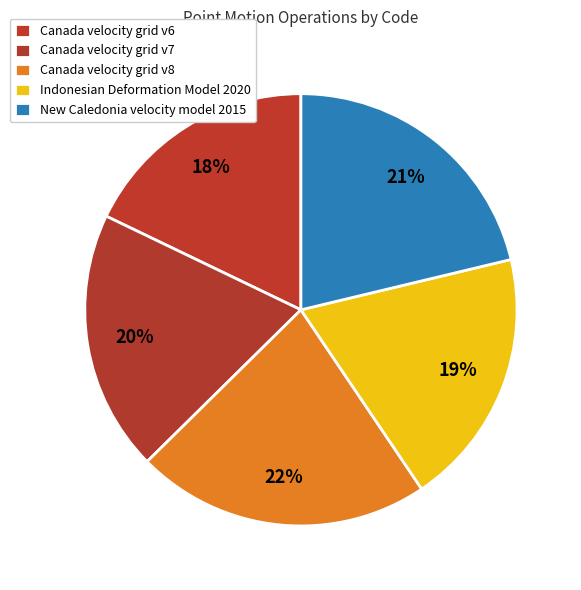

Which category has the smallest portion of the pie?

Canada velocity grid v6